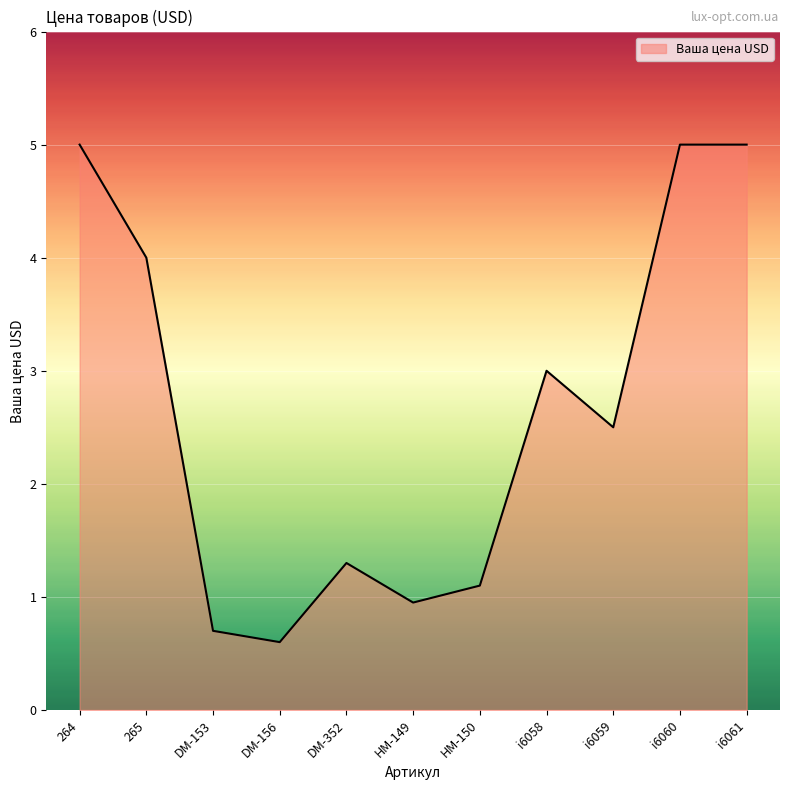

What is the approximate value at DM-156?

0.6